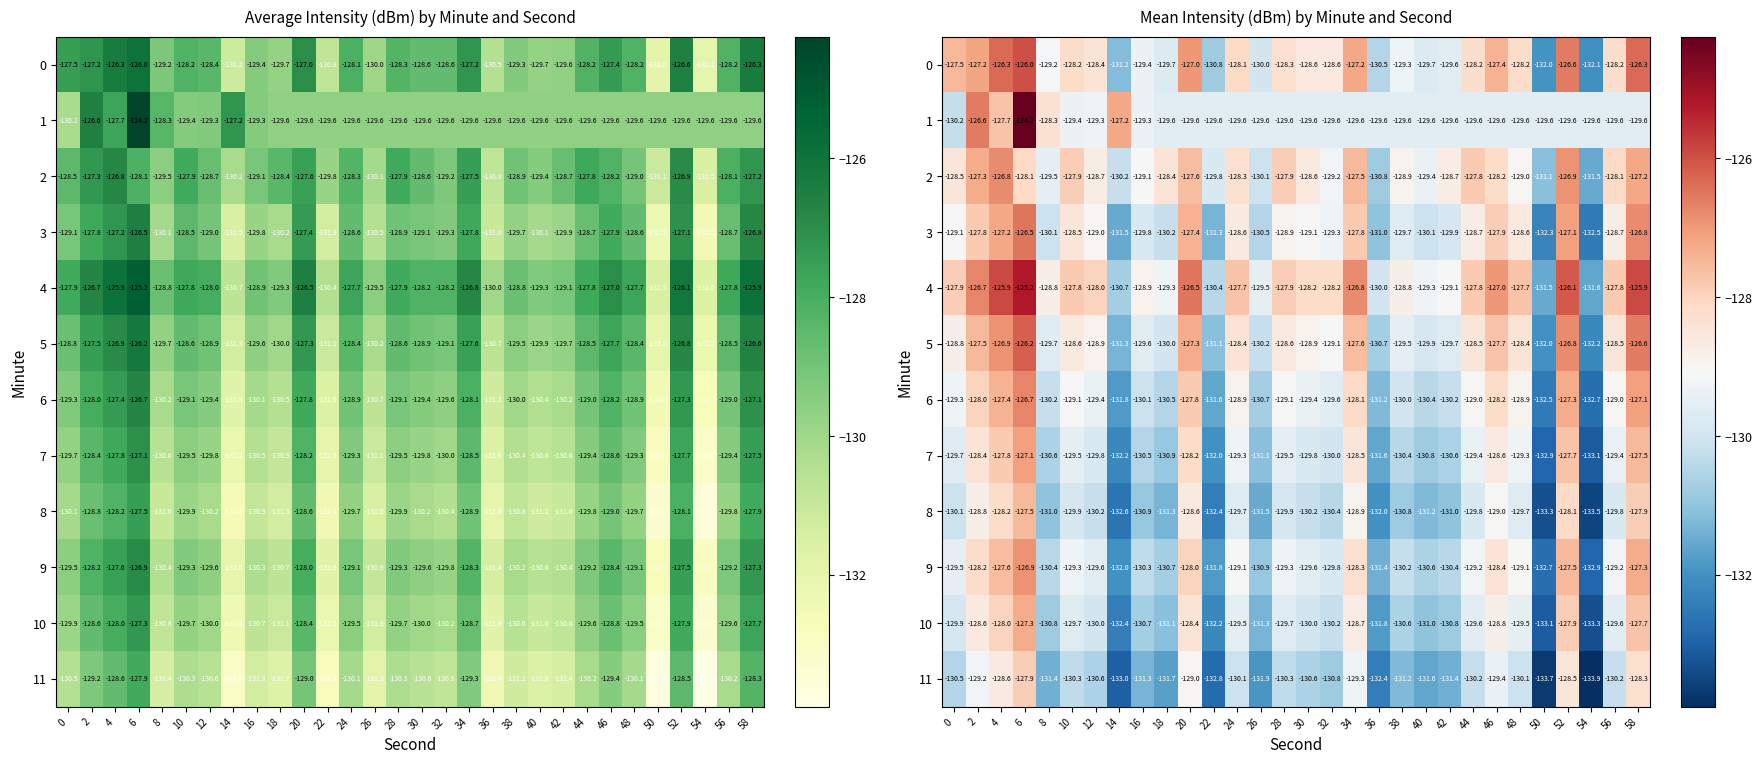

What is the lowest value of the 10 series?

-133.3